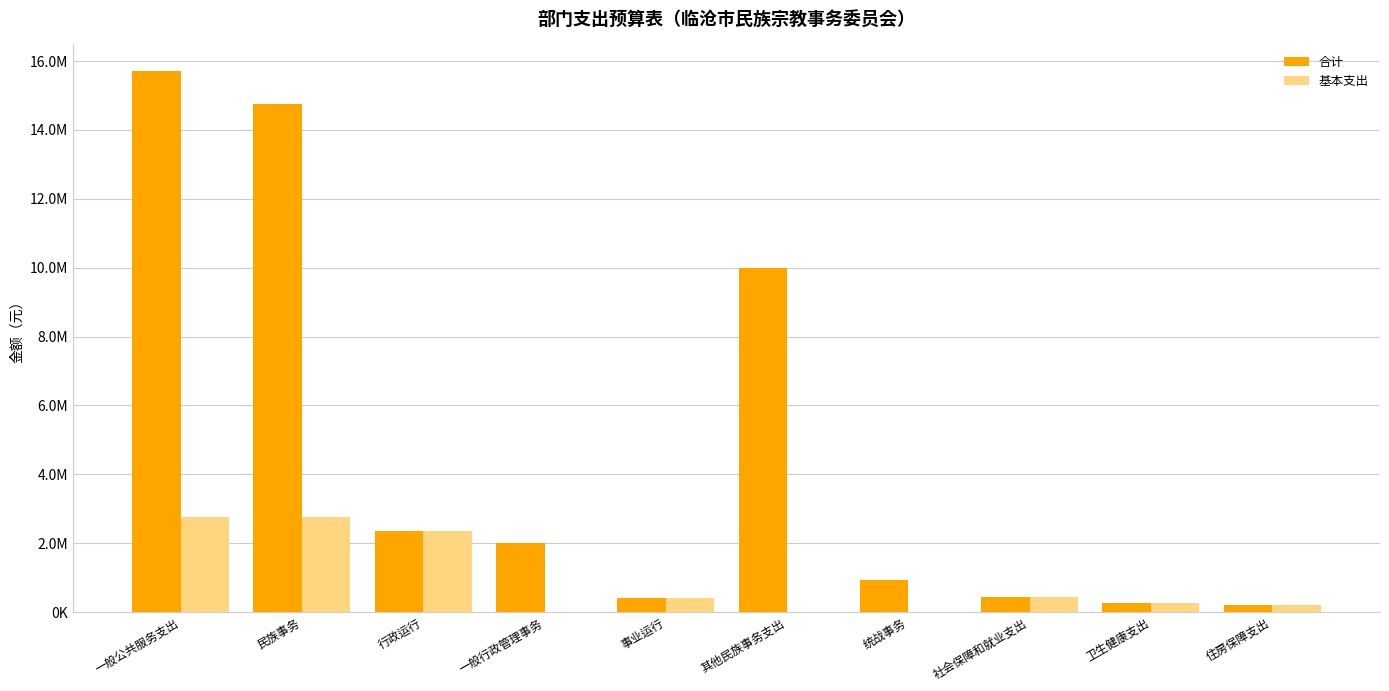

Are the bars grouped side by side (vs. stacked)?

Yes